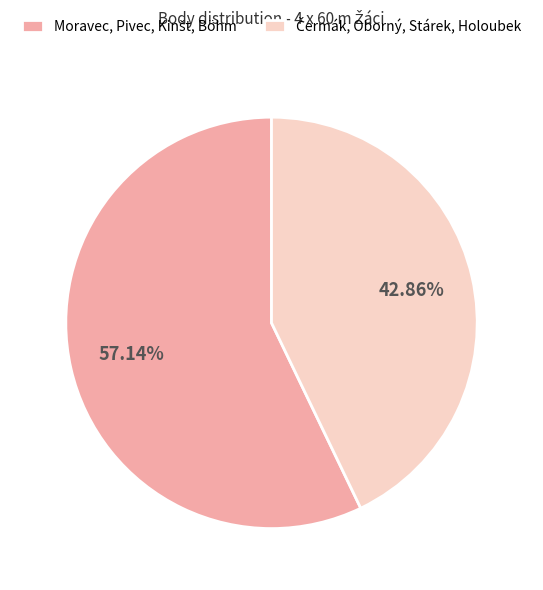

Is there a majority slice in this chart?

Yes